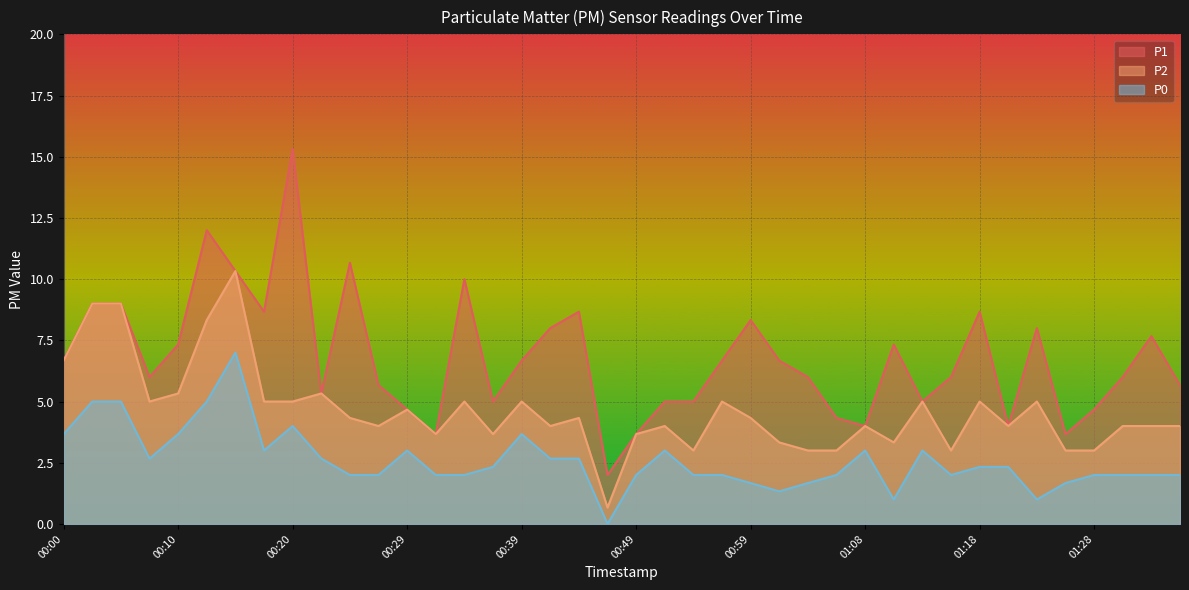

What is the spread (max minus min) of values at 00:32?

1.7